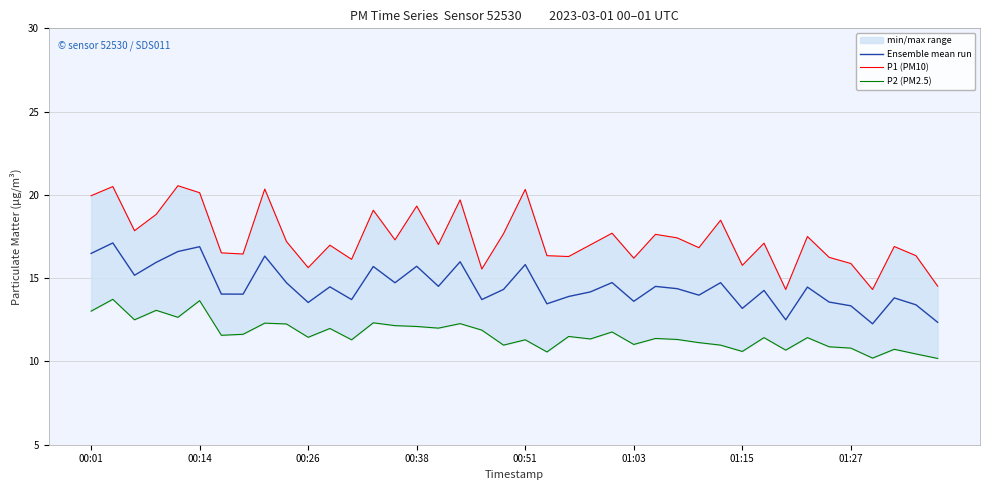

What is the minimum value for Ensemble mean run?

12.3